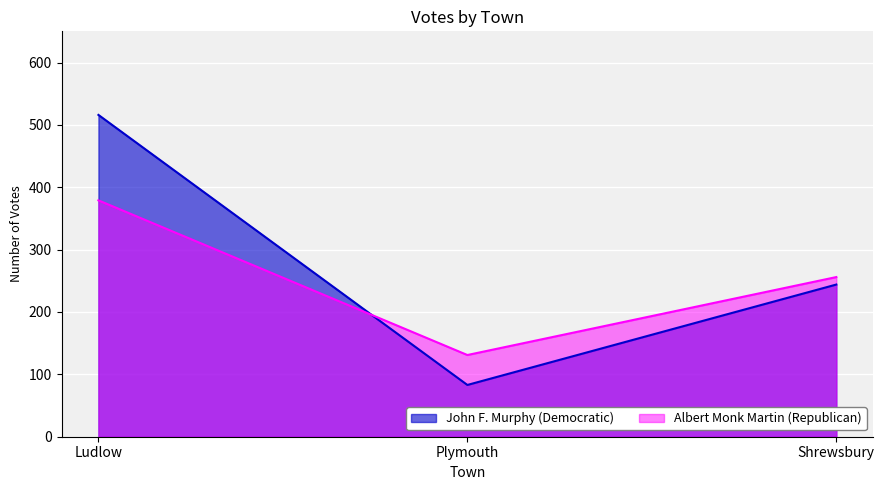

What is the maximum value shown in the chart?

516